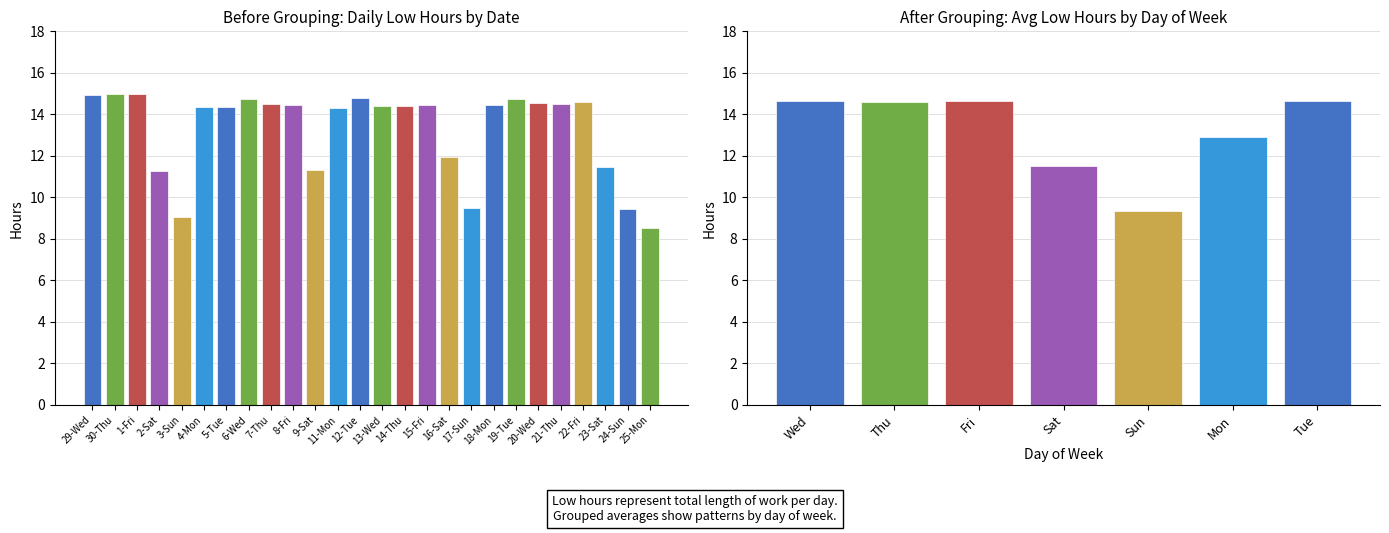

List the labels in order of value, largest first.

30-Thu, 1-Fri, 29-Wed, 12-Tue, 19-Tue, 6-Wed, 22-Fri, 20-Wed, 21-Thu, 7-Thu, 15-Fri, 18-Mon, 8-Fri, 13-Wed, 14-Thu, 5-Tue, 4-Mon, 11-Mon, 16-Sat, 23-Sat, 9-Sat, 2-Sat, 17-Sun, 24-Sun, 3-Sun, 25-Mon